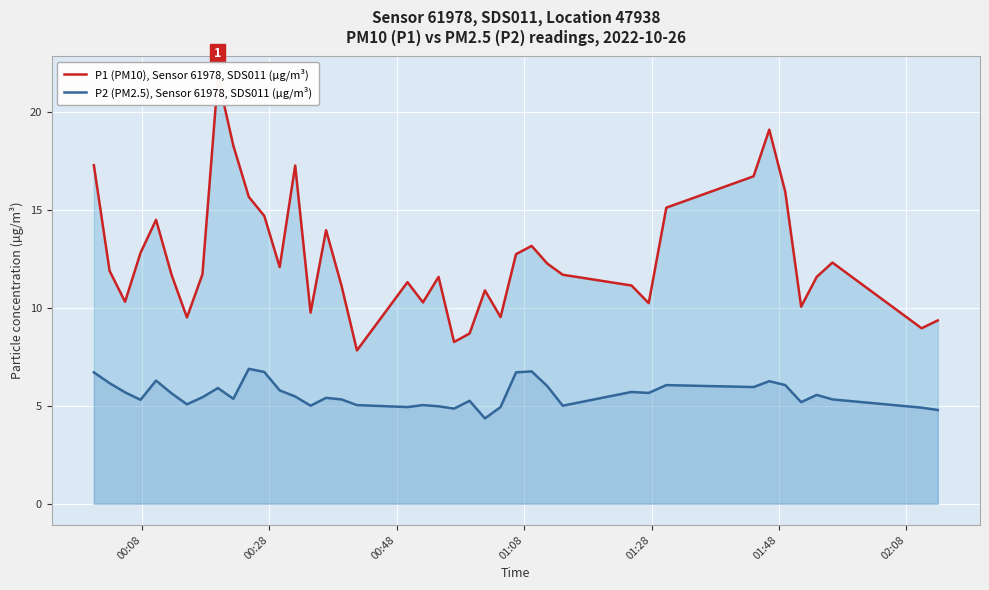

What is the difference between the highest and lowest values at 02:08?

4.4